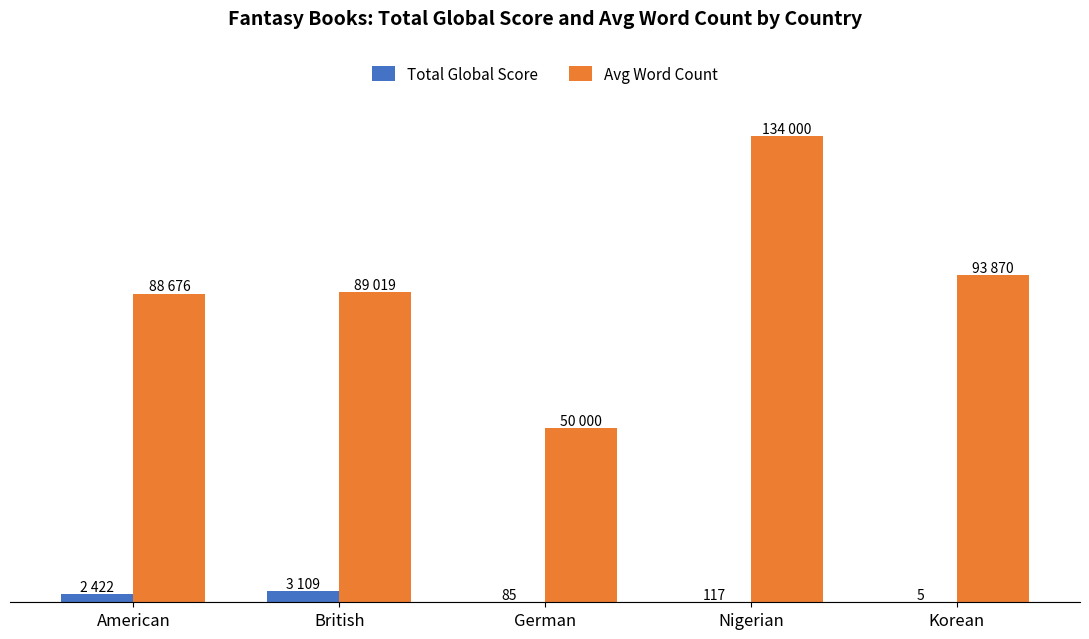

What are all the series names shown in the legend?

Total Global Score, Avg Word Count